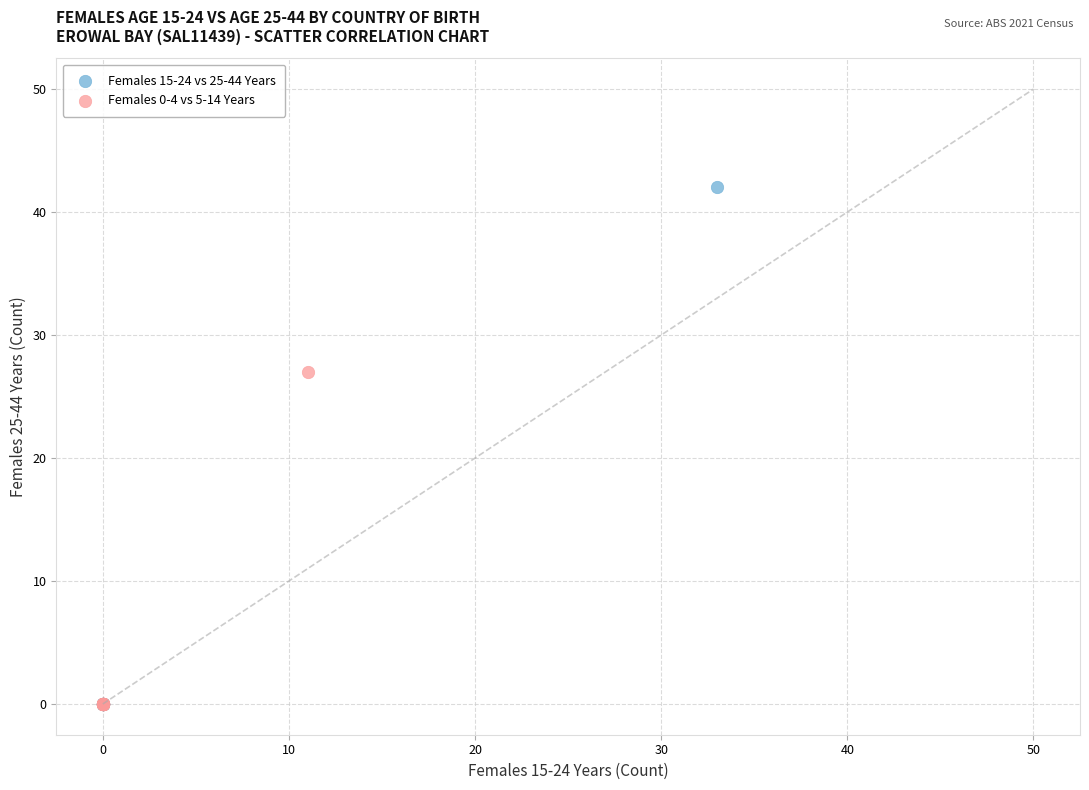

Which series has the widest spread of Y values?

Females 15-24 vs 25-44 Years